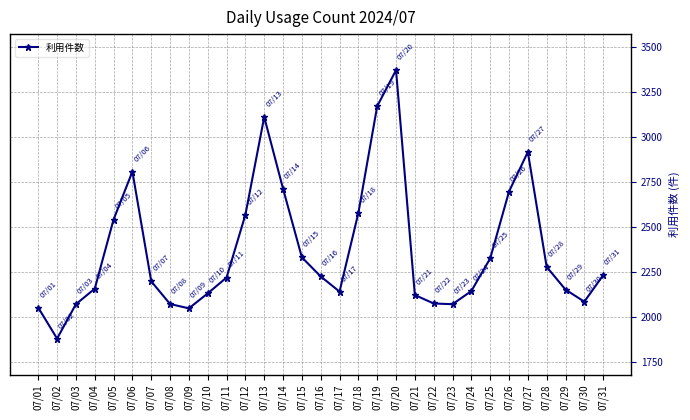

The value at 07/12 is 2567. True or false?

True